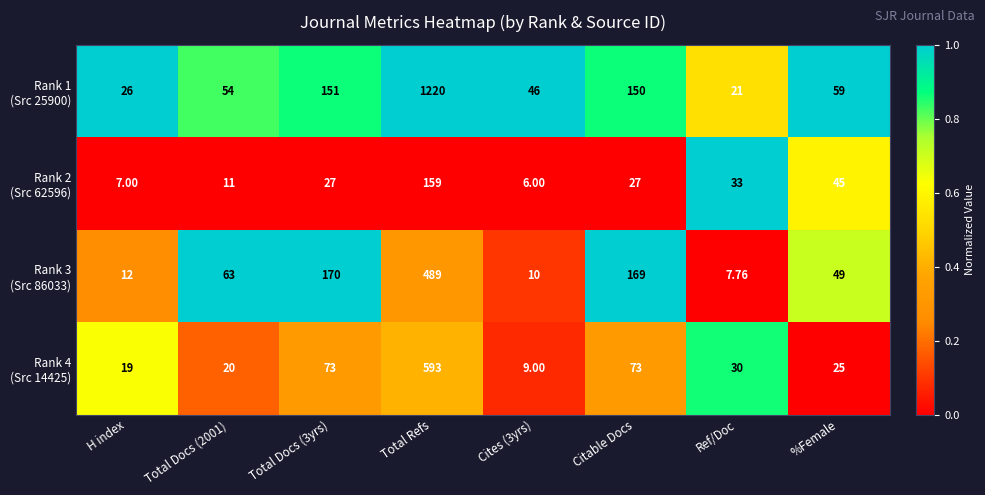

How many categories are shown in the chart?

8